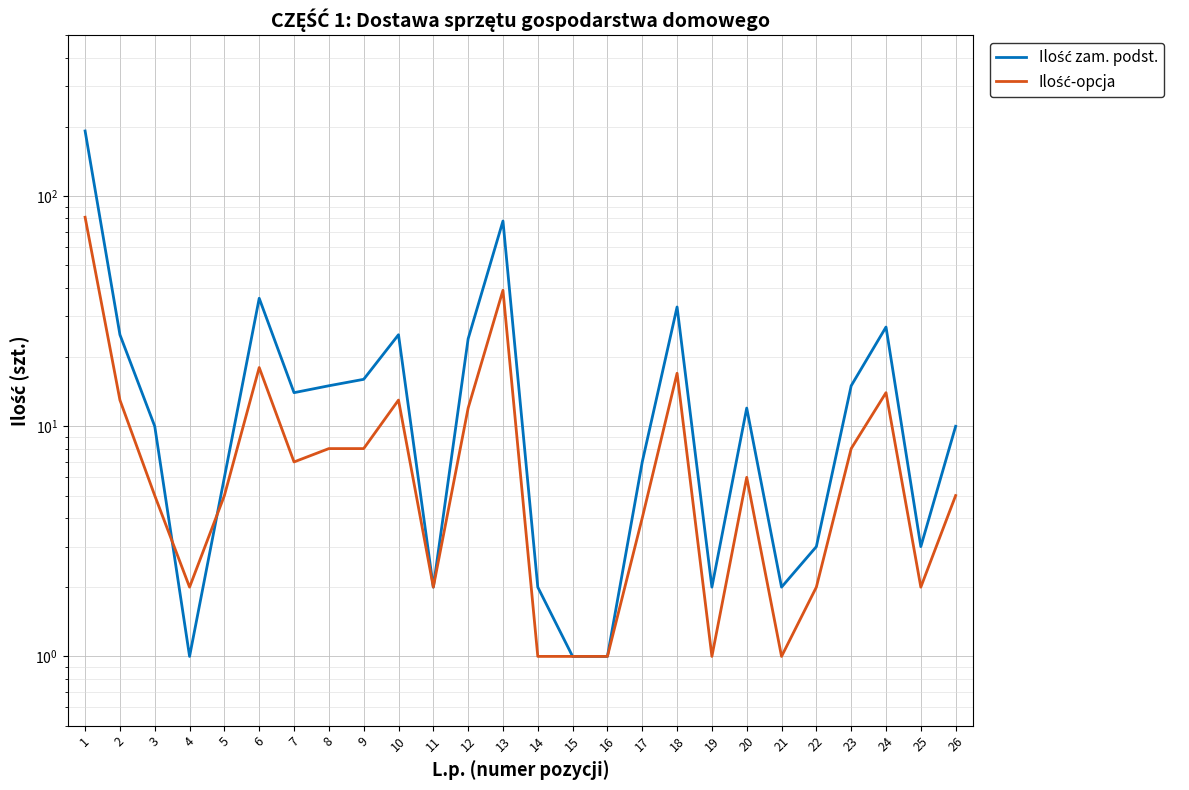

At which category does Ilość-opcja reach its first local valley?

4